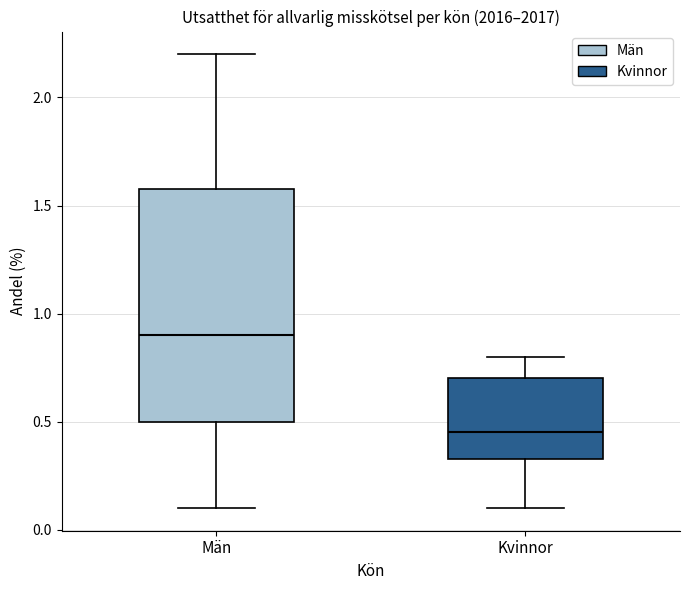

Where is the lower edge of the box for Kvinnor on the y-axis? The values are not printed on the chart, so give them approximately, as read against the axis.

0.35